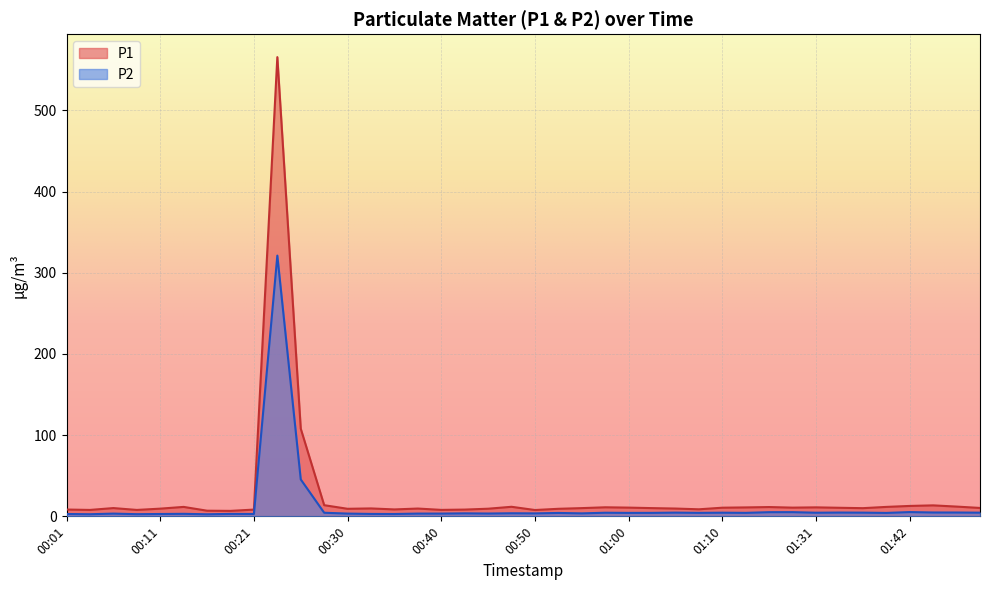

The value of P2 at 01:05 is 4.6. True or false?

True